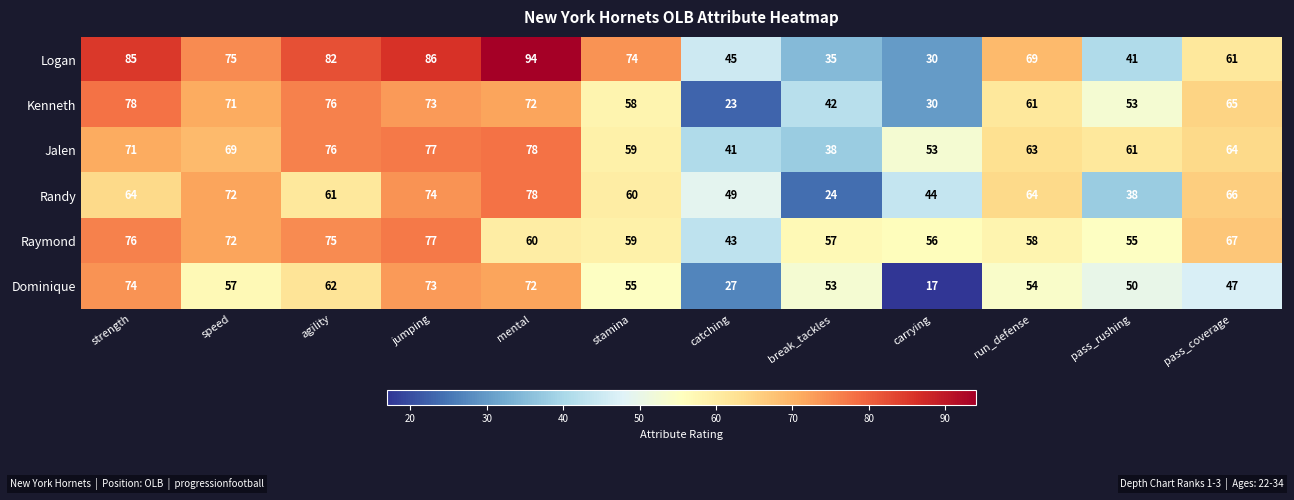

What is the total value across all series at catching?

228